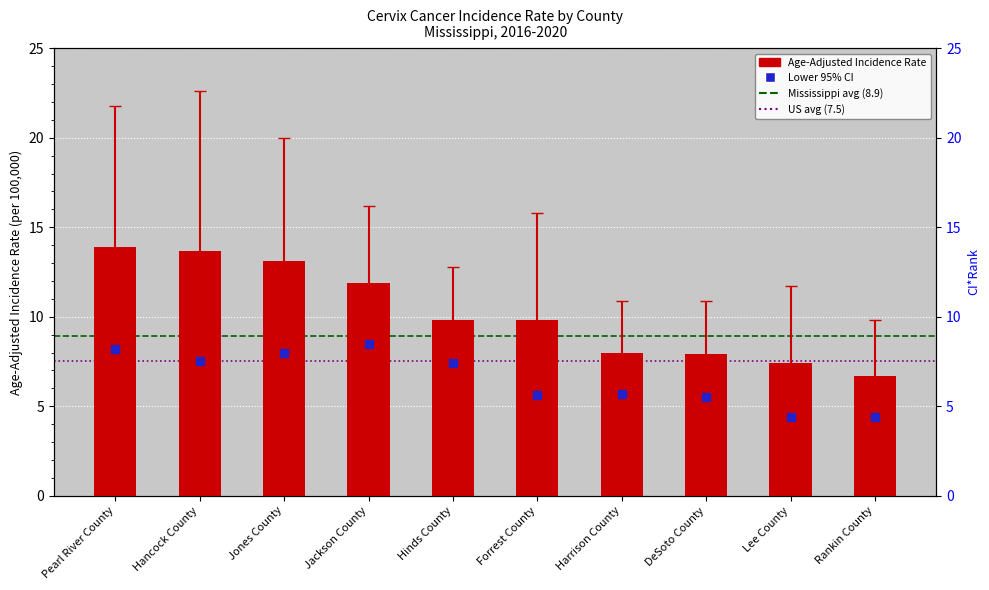

Does the chart contain any negative values?

No